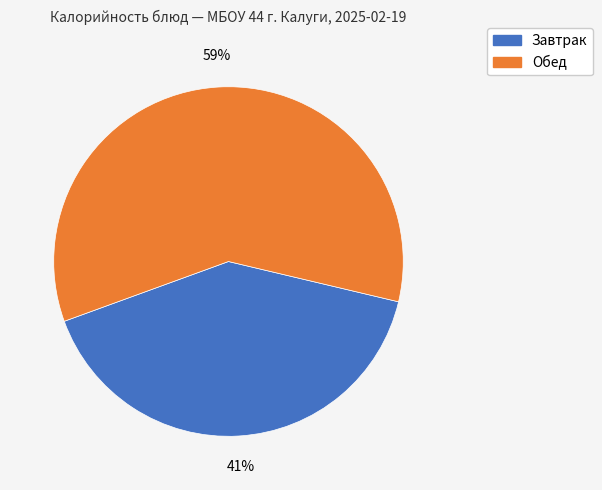

Does any single category account for the majority?

Yes